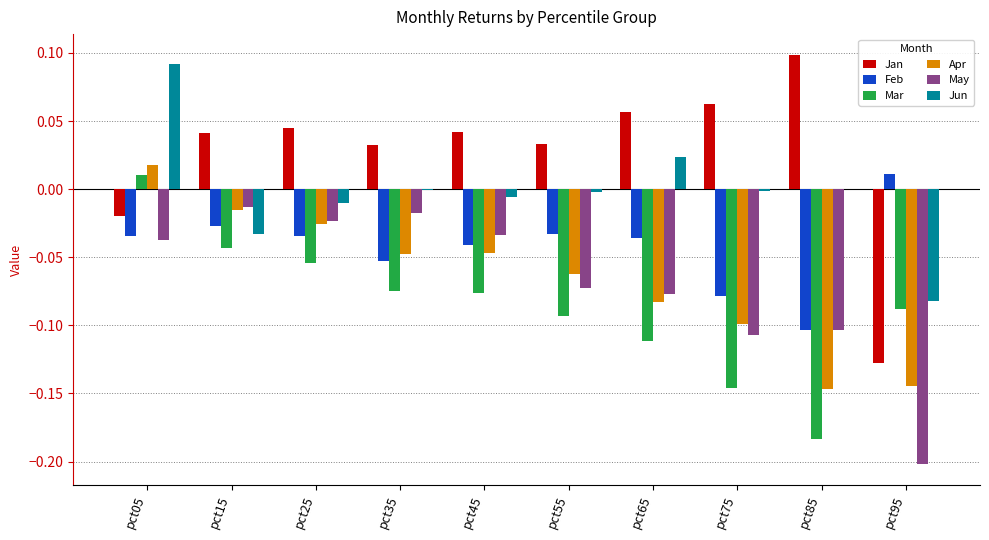

How many data points does each series have?

10